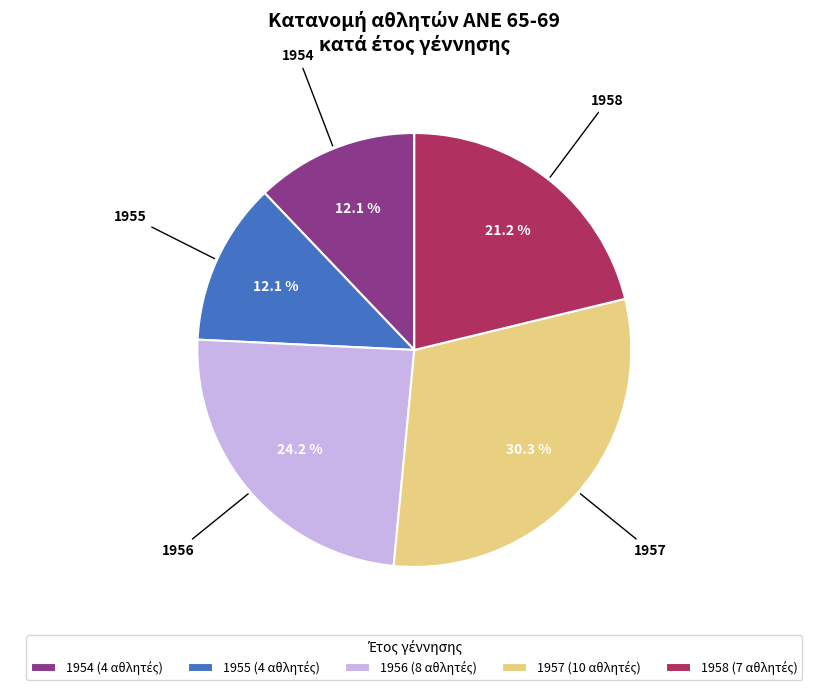

Is there a majority slice in this chart?

No